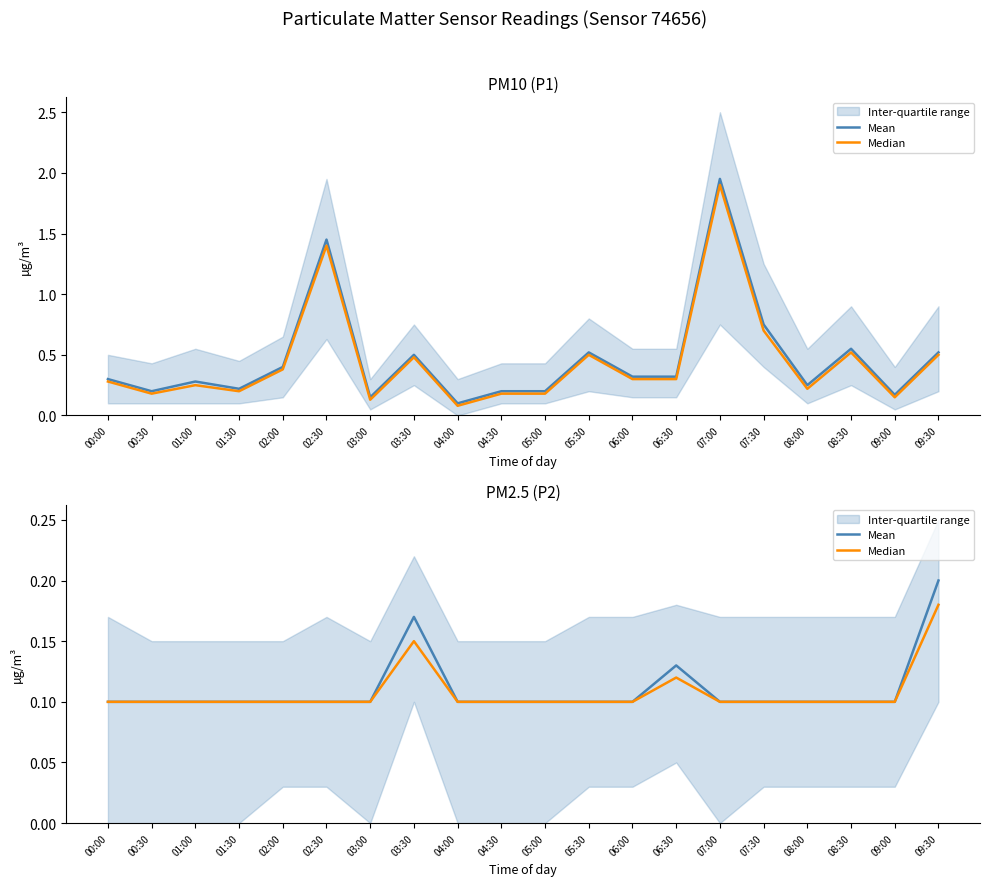

What is the label of the 10th point from the right?

05:00